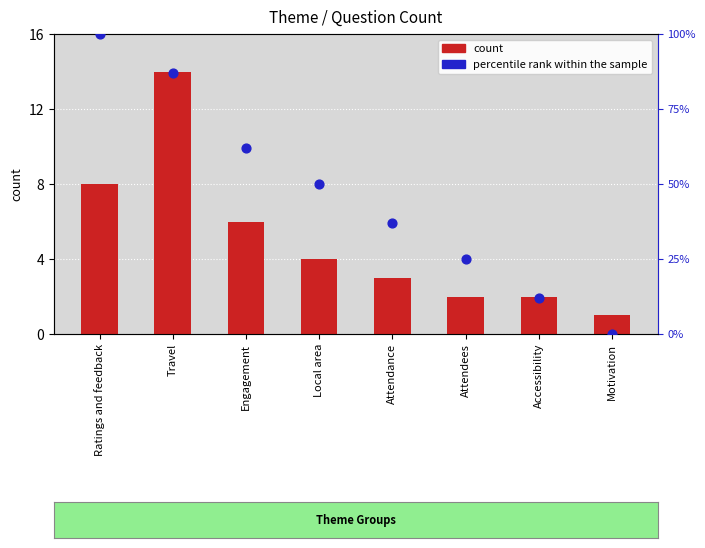

At how many categories does at least one series exceed 79?

2